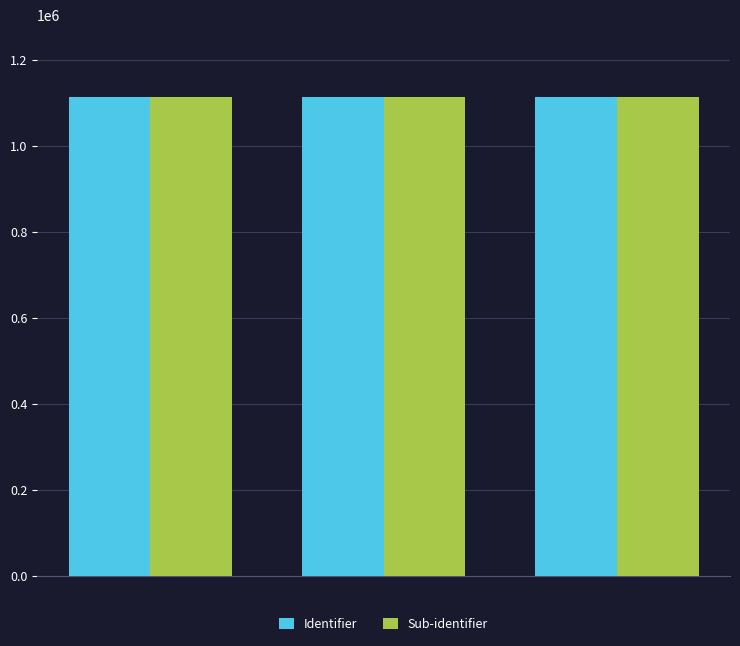

What is the lowest value of the Identifier series?

1114662